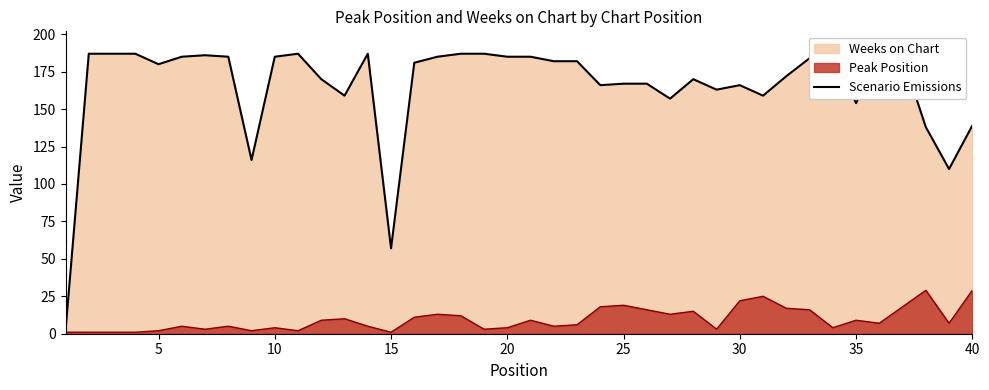

True or false: the data has more than 0 interior local peaks.

True